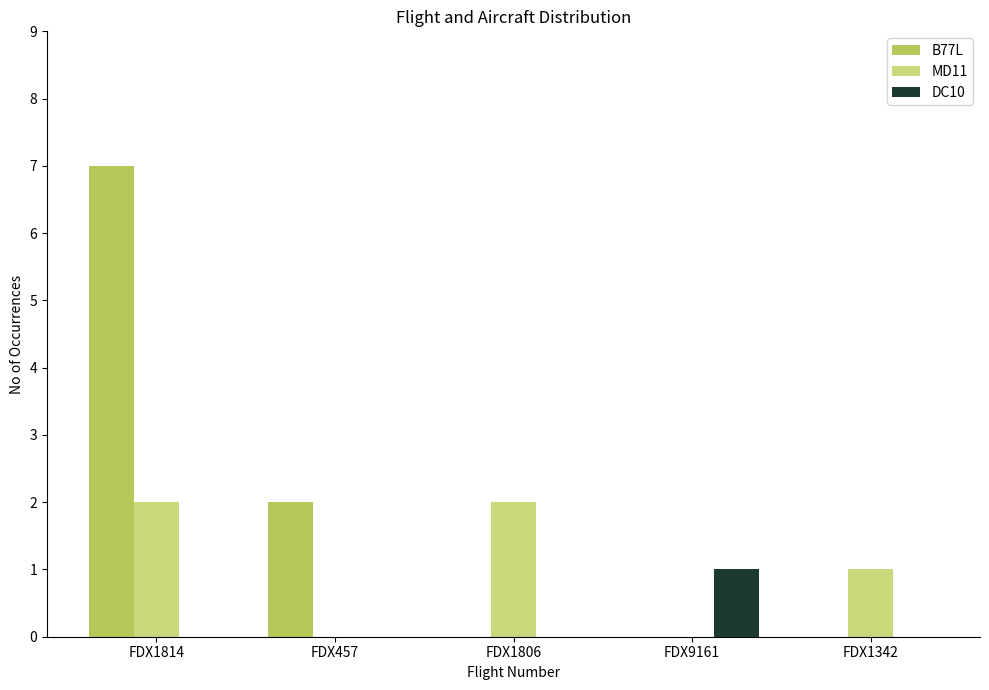

What is the sum of all DC10 values?

1